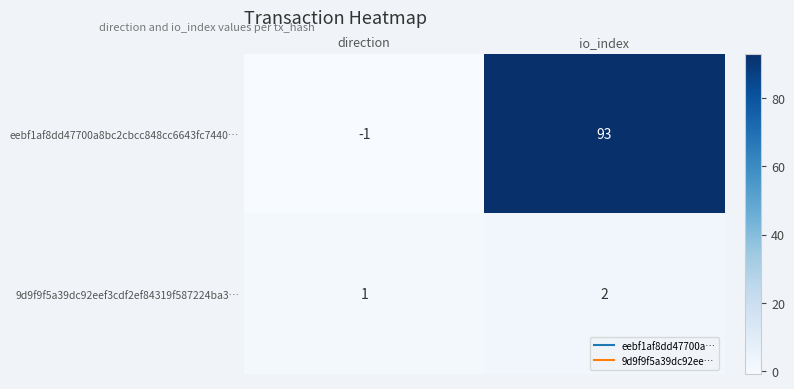

Rank the series by their maximum value, from highest to lowest.

eebf1af8dd47700a8bc2cbcc848cc6643fc7440…, 9d9f9f5a39dc92eef3cdf2ef84319f587224ba3…